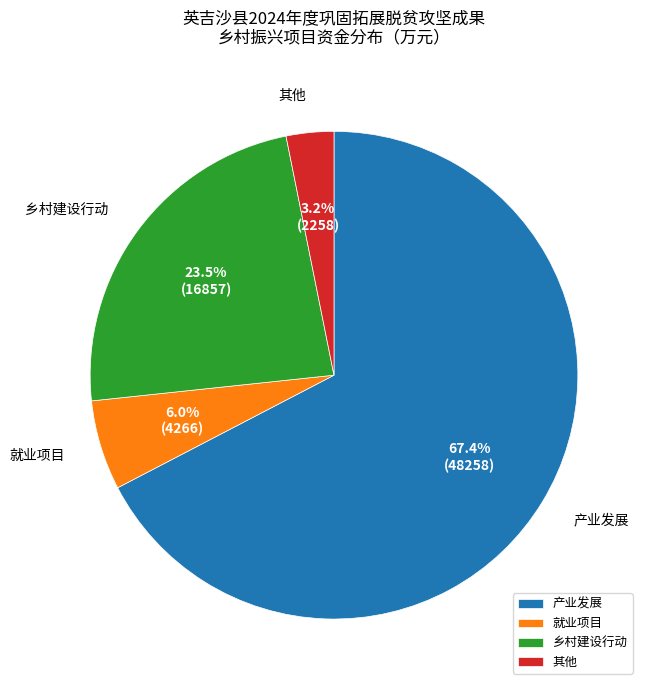

Between 乡村建设行动 and 产业发展, which is larger?

产业发展